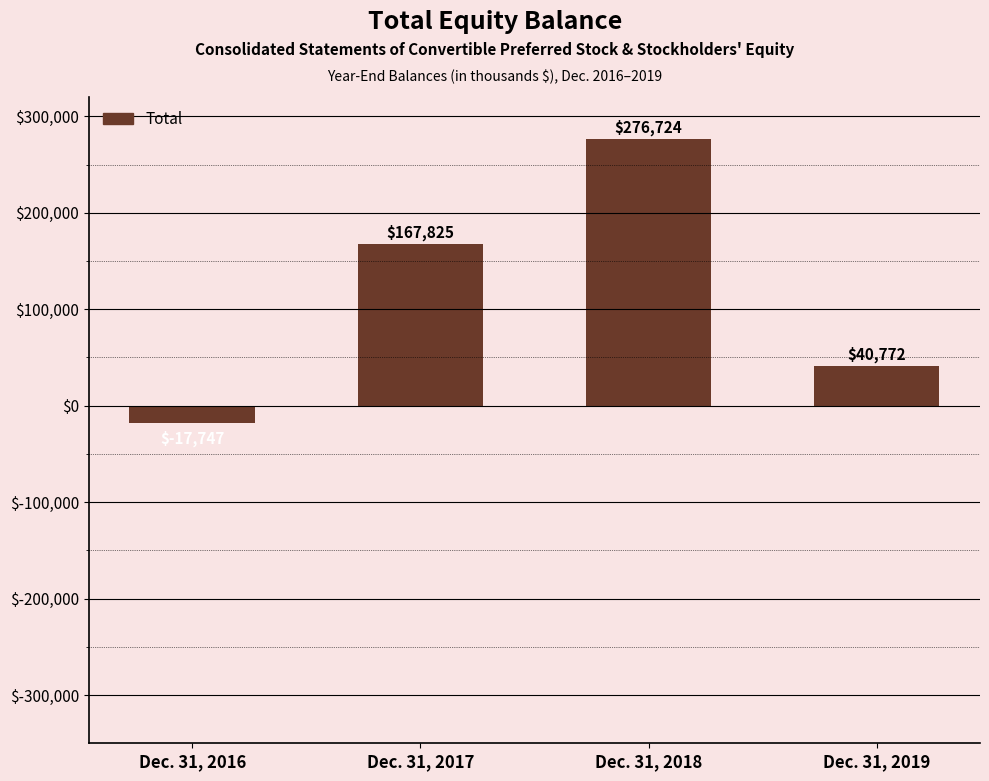

What is the value of the 2nd bar from the left?

167825